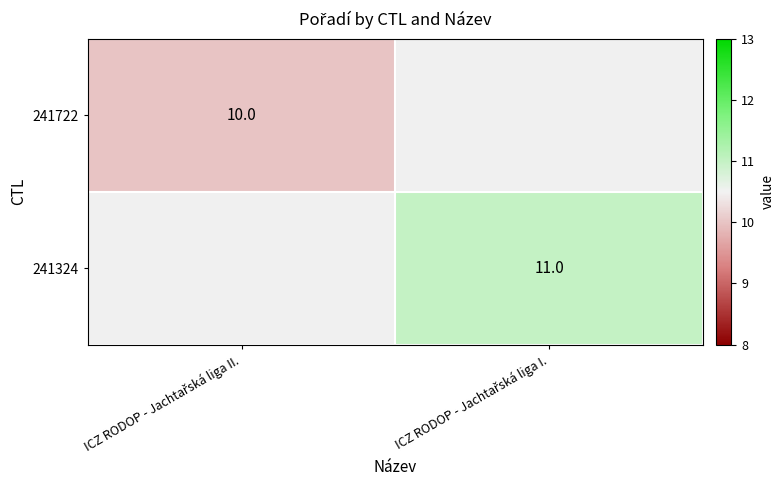

At how many categories does at least one series exceed 10?

1